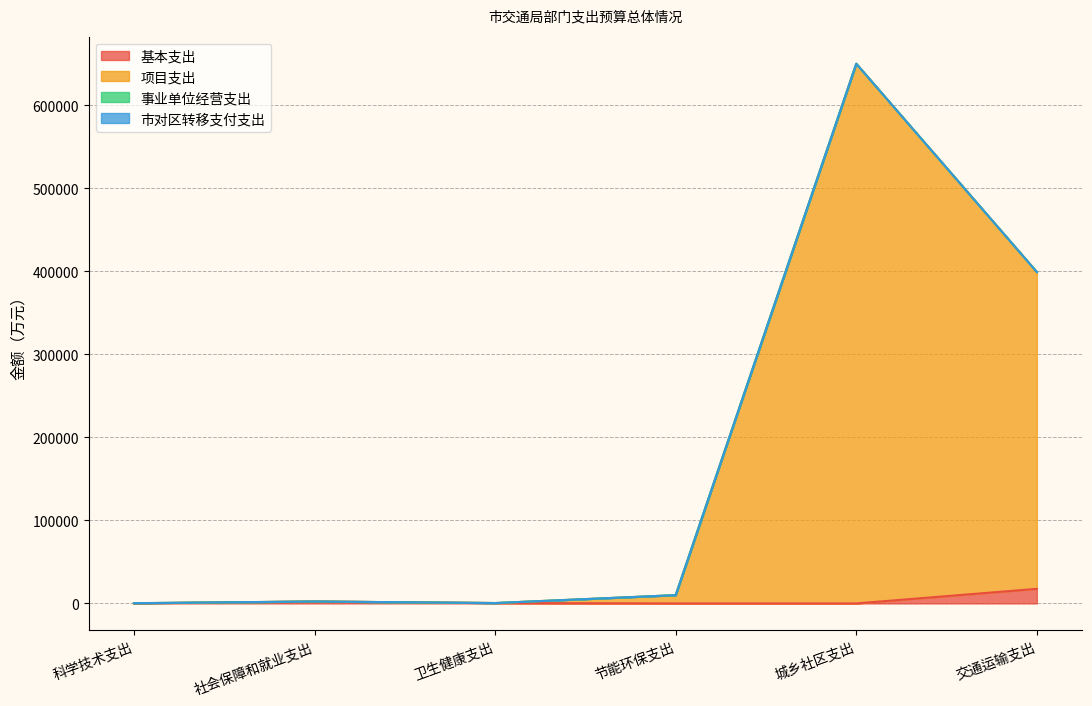

Which category has the lowest value in the 项目支出 series?

科学技术支出